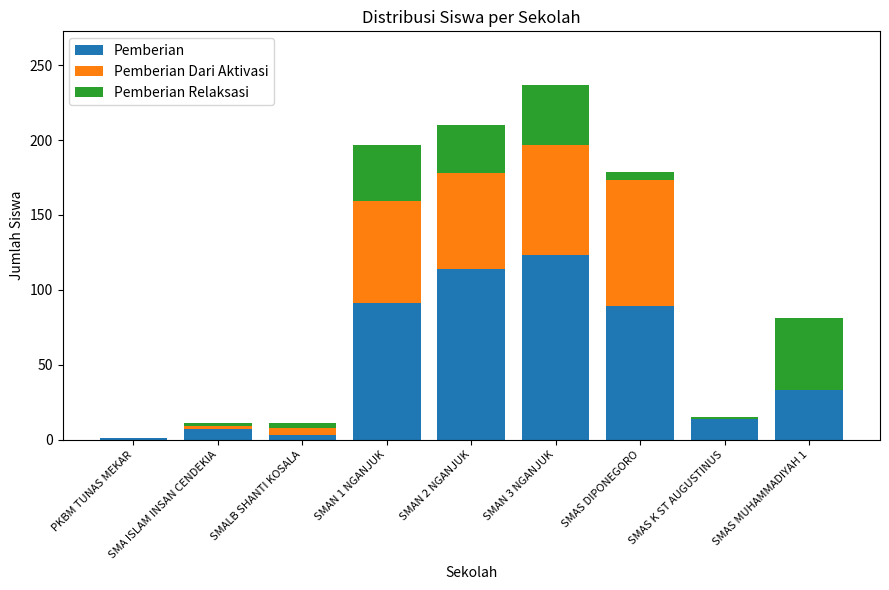

Is it true that Pemberian equals 27 at SMAS DIPONEGORO?

False